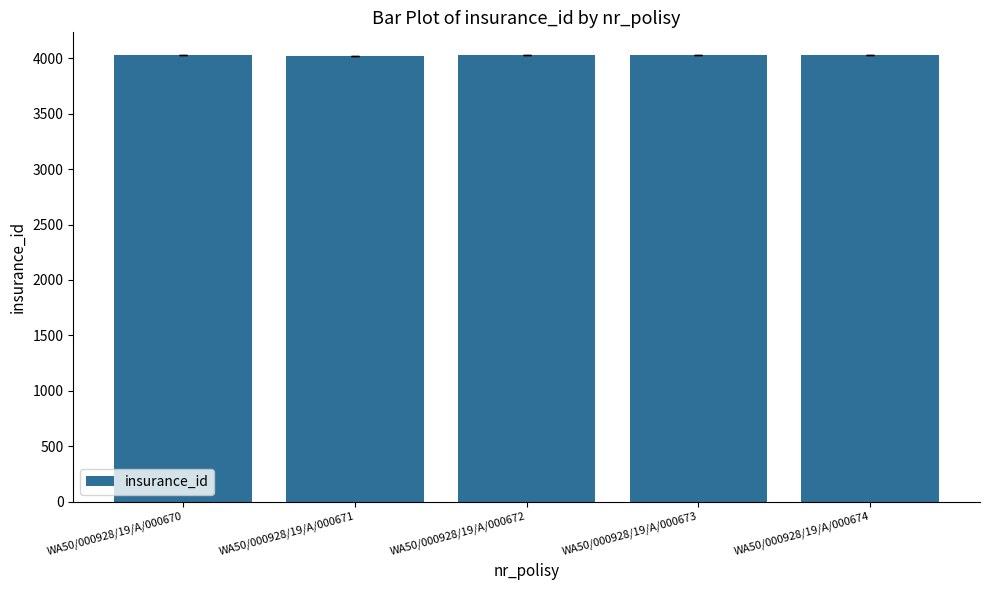

True or false: the data shows 5567 at WA50/000928/19/A/000672.

False